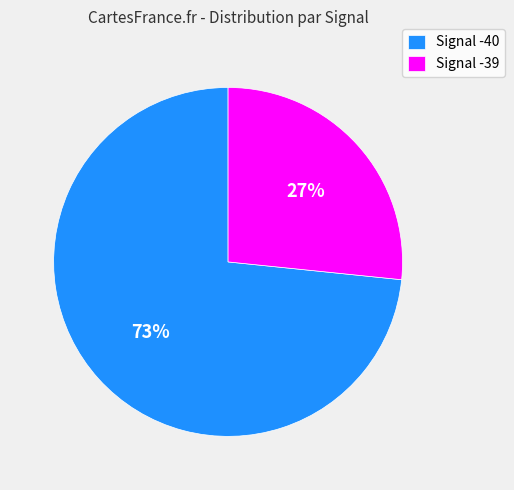

Which has a higher value, Signal -39 or Signal -40?

Signal -40